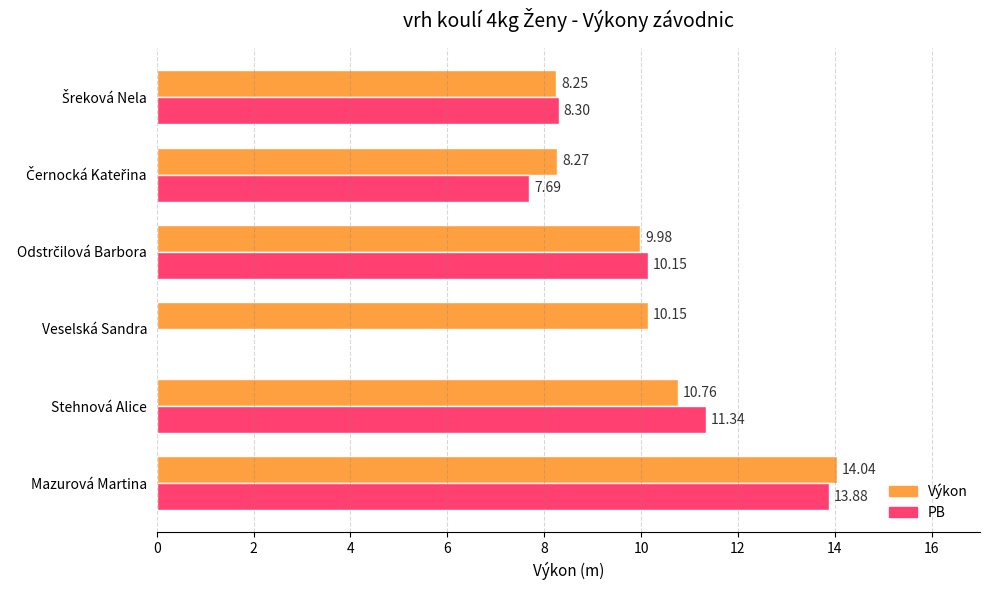

Where is Výkon nearest to the value 11?

Stehnová Alice